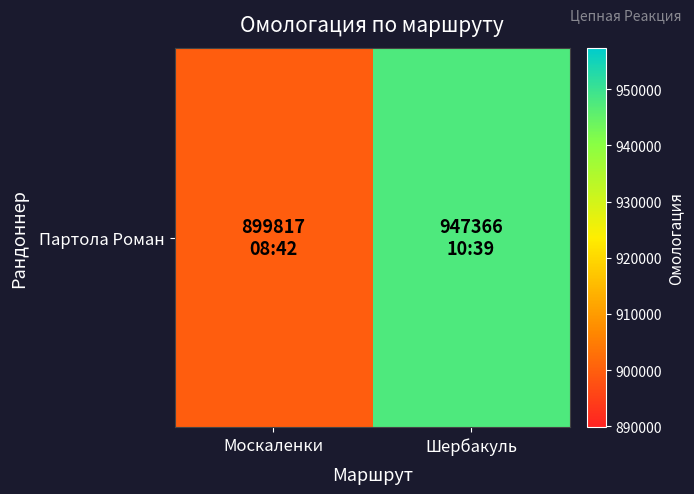

At which label is the value closest to 923591?

Москаленки